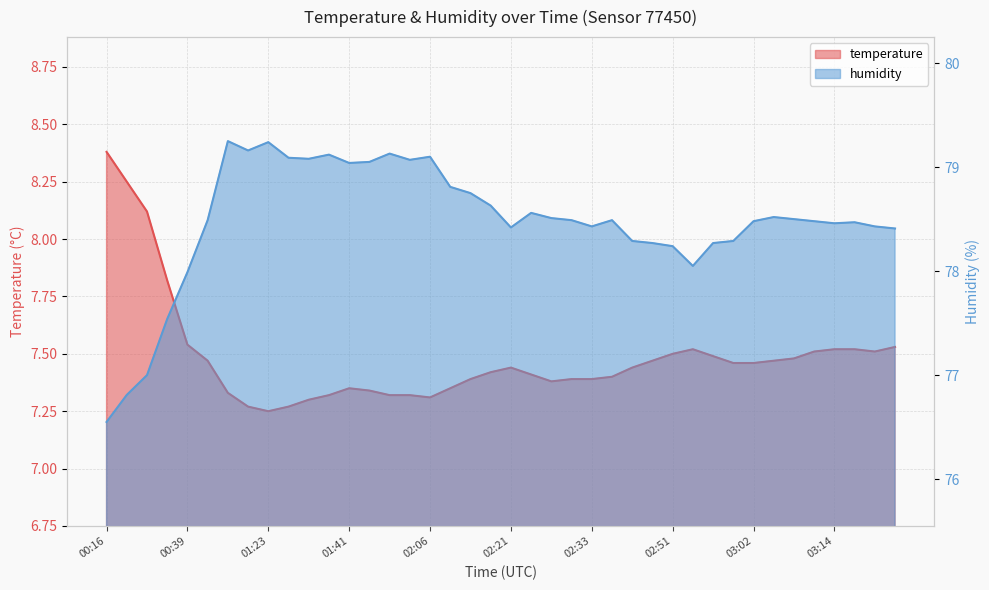

What is the label of the 23rd point from the right?

02:12